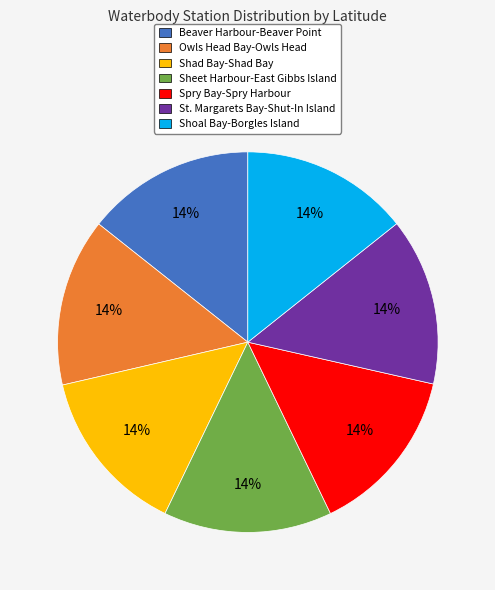

To the nearest percent, what percentage of the pie is Shoal Bay-Borgles Island?

14%